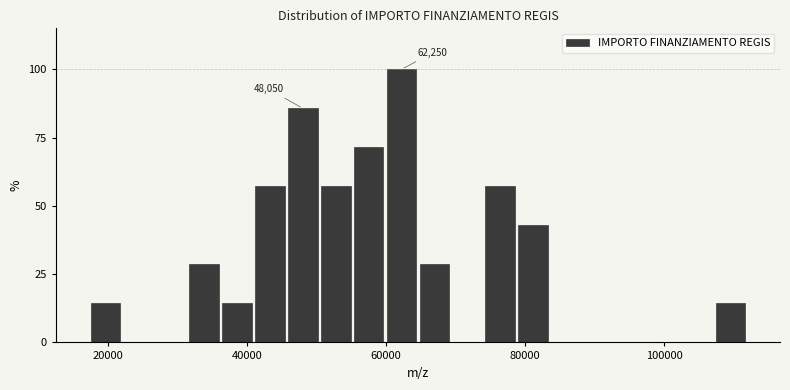

Around what value on the x-axis is the tallest bar? Give the approximate position of its centre, as read against the axis.

62000